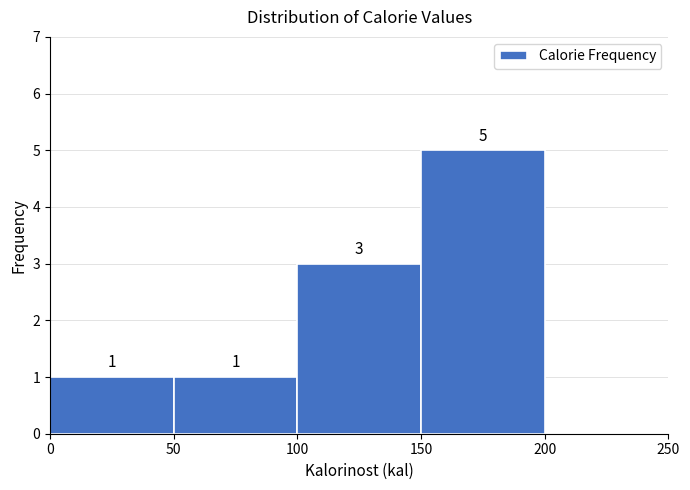

Which range on the x-axis has the tallest bar?

150 to 200